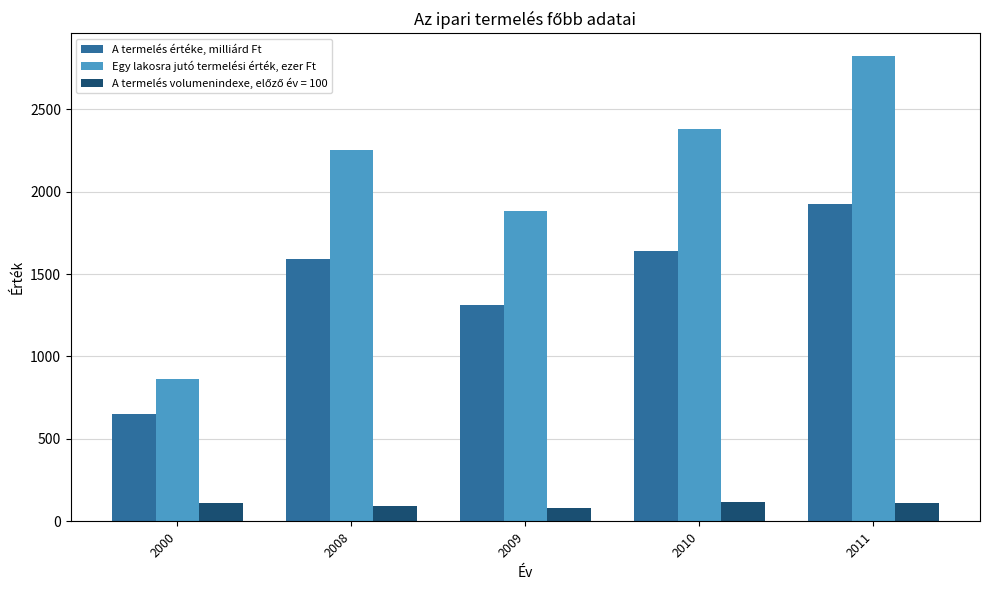

What is the maximum value shown in the chart?

2819.8